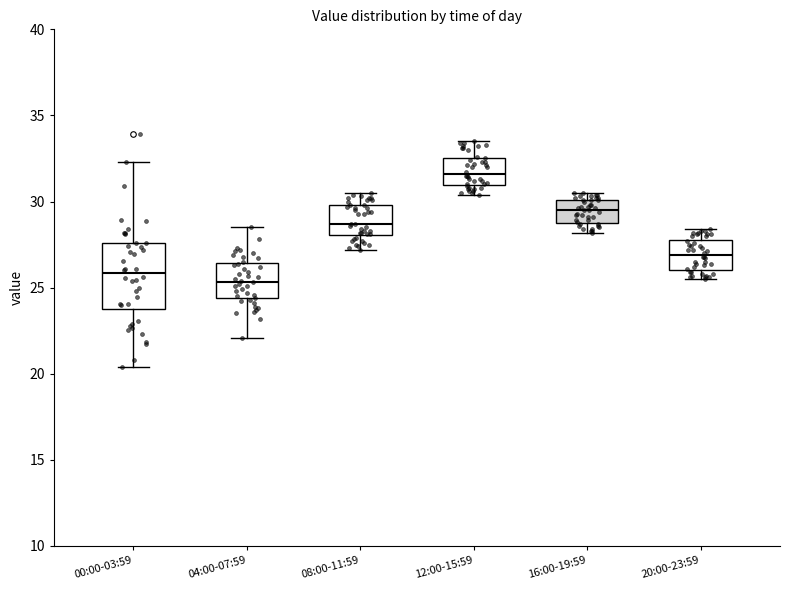

Which box is the tallest, from its lower edge to its upper edge?

00:00-03:59